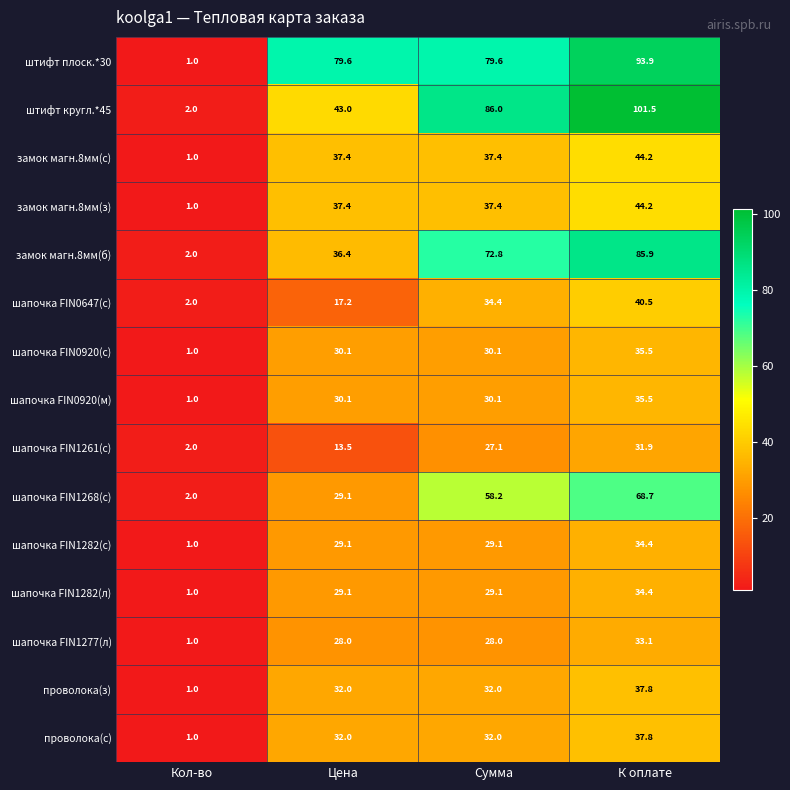

What is the average value of the проволока(з) series?

25.7